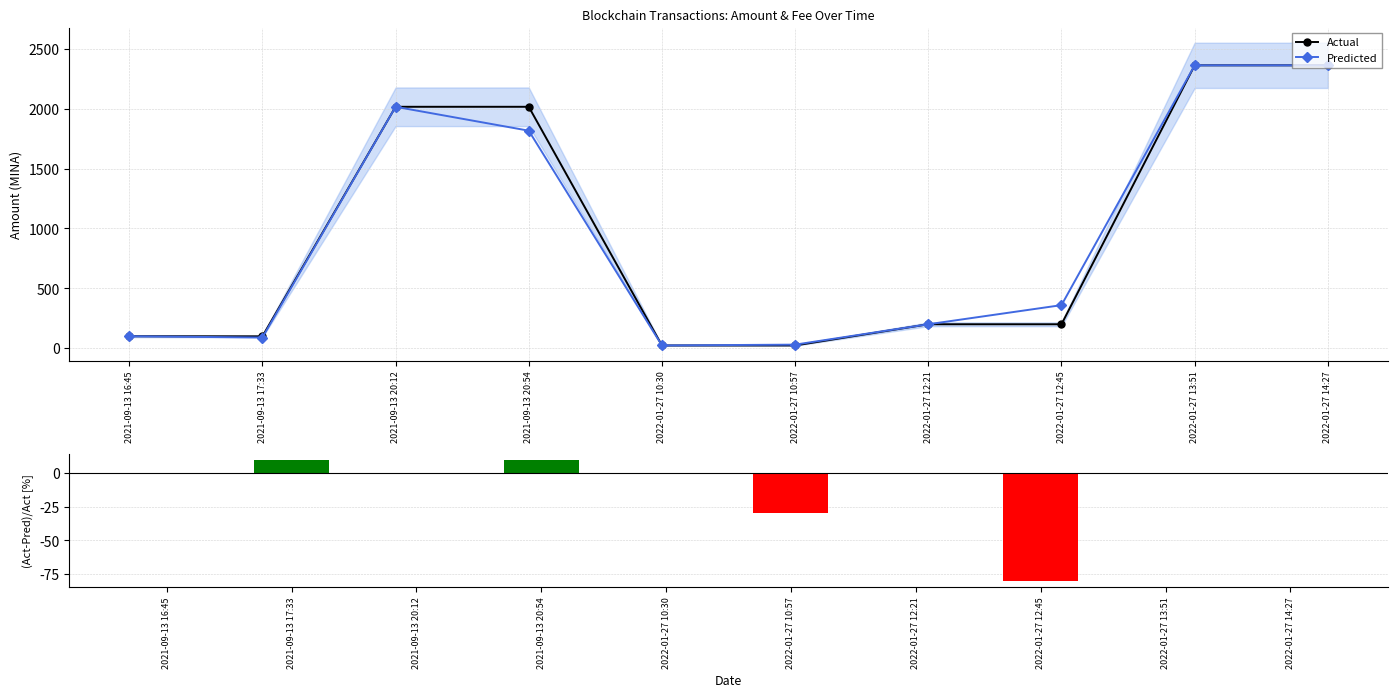

What is the average value of the Actual series?

940.4